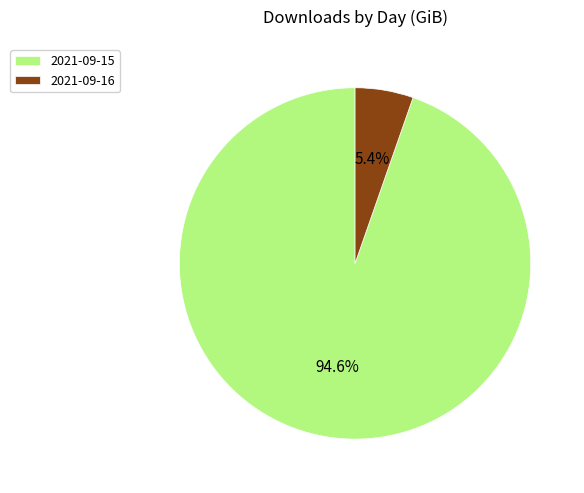

What percentage is the 2021-09-15 slice, to the nearest percent?

95%